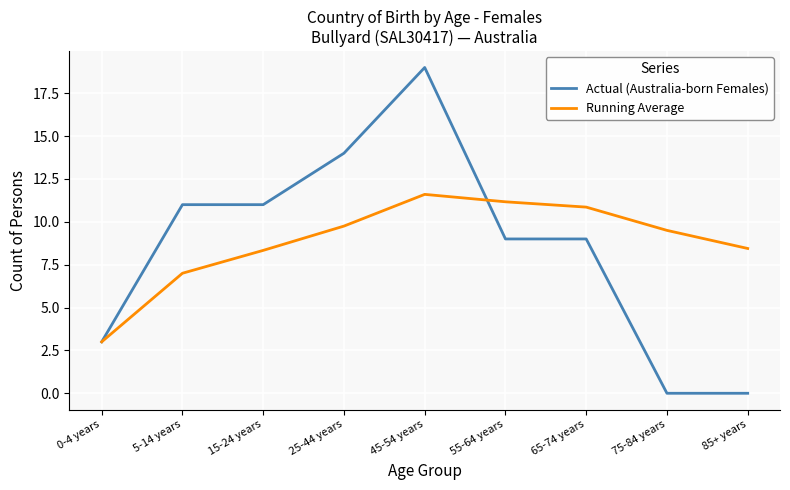

Between 5-14 years and 75-84 years, which series saw the biggest shift?

Actual (Australia-born Females)